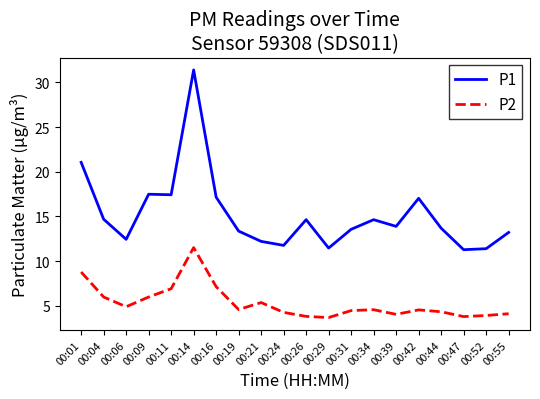

Which series has the largest total across all categories?

P1